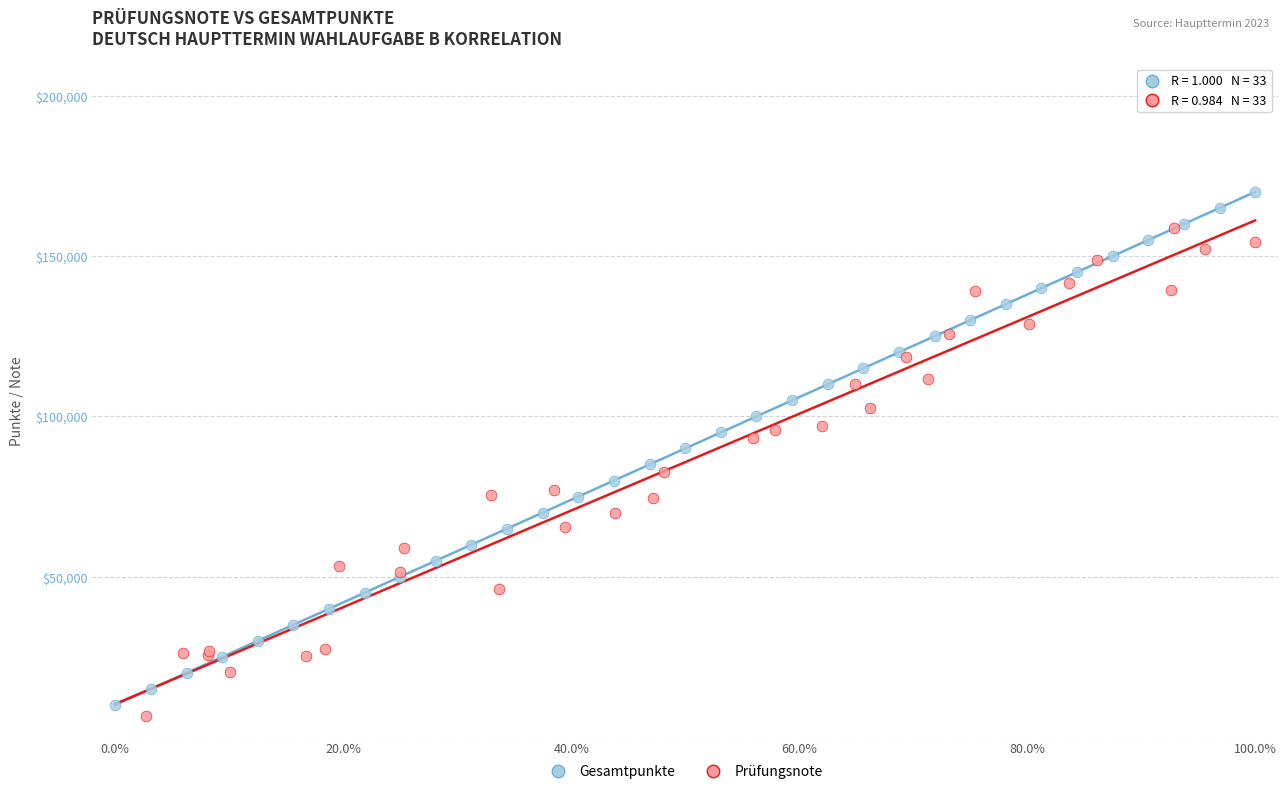

What are all the series names shown in the legend?

Gesamtpunkte, Prüfungsnote